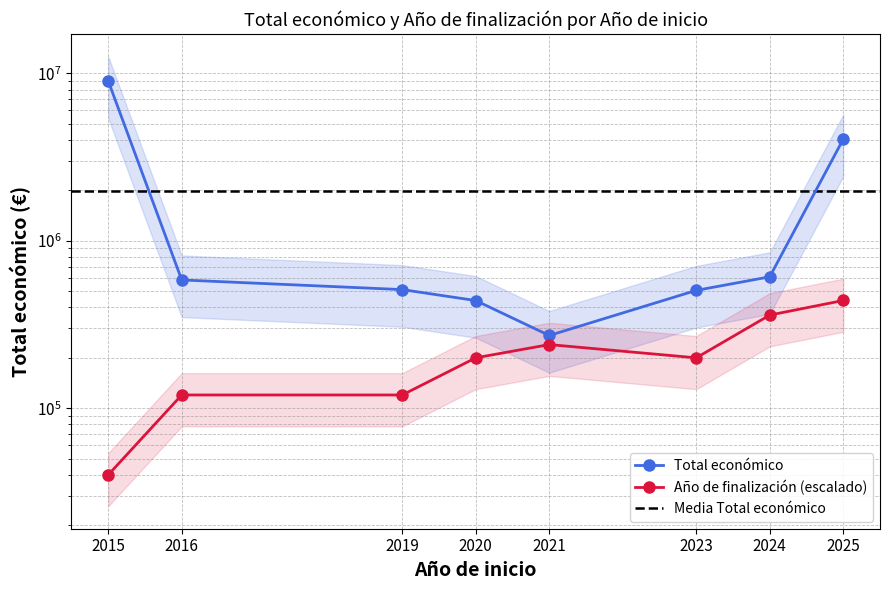

At 2020, list the series in order from smallest to largest.

Año de finalización, Total económico